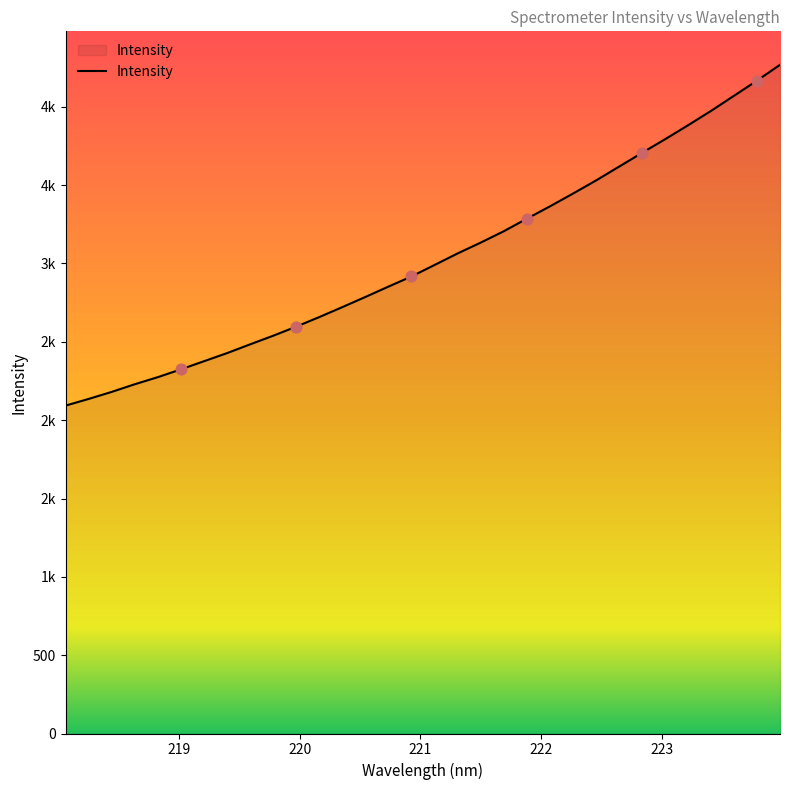

Does the chart have visible grid lines?

No